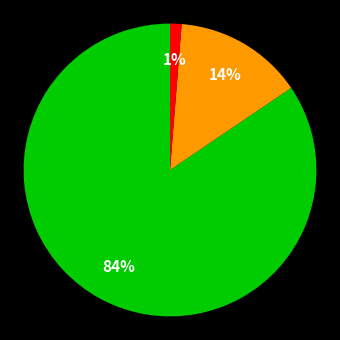

Does any single category account for the majority?

Yes